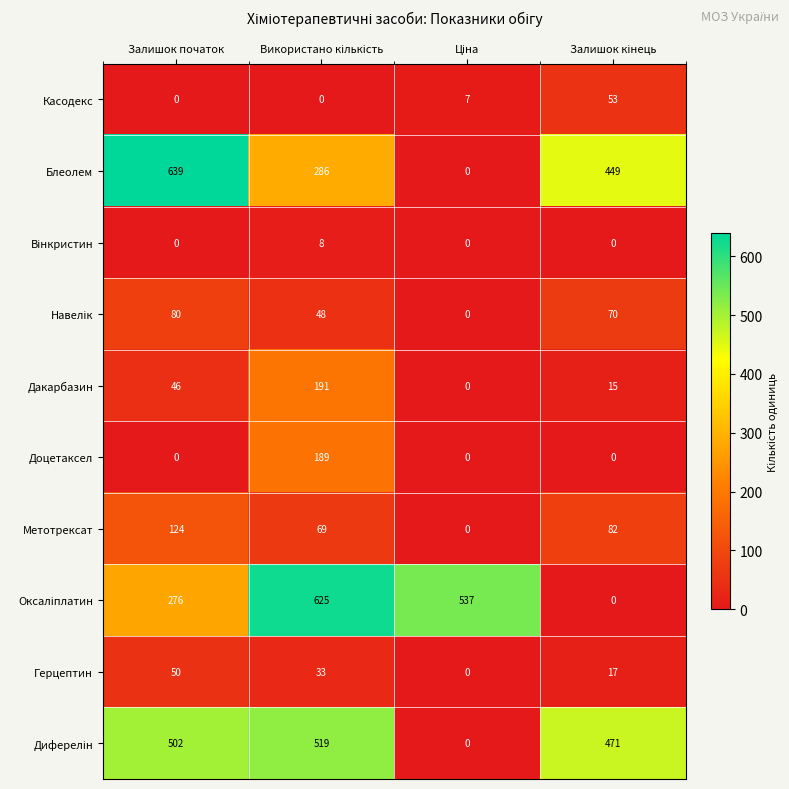

What is the greatest value displayed?

639